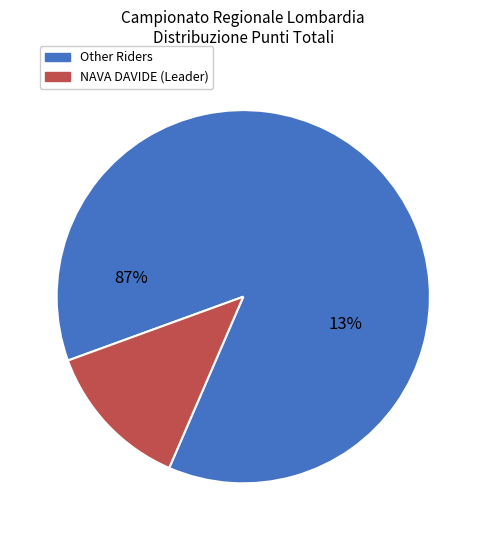

Does SCURI PAOLO represent more than half of the total?

No